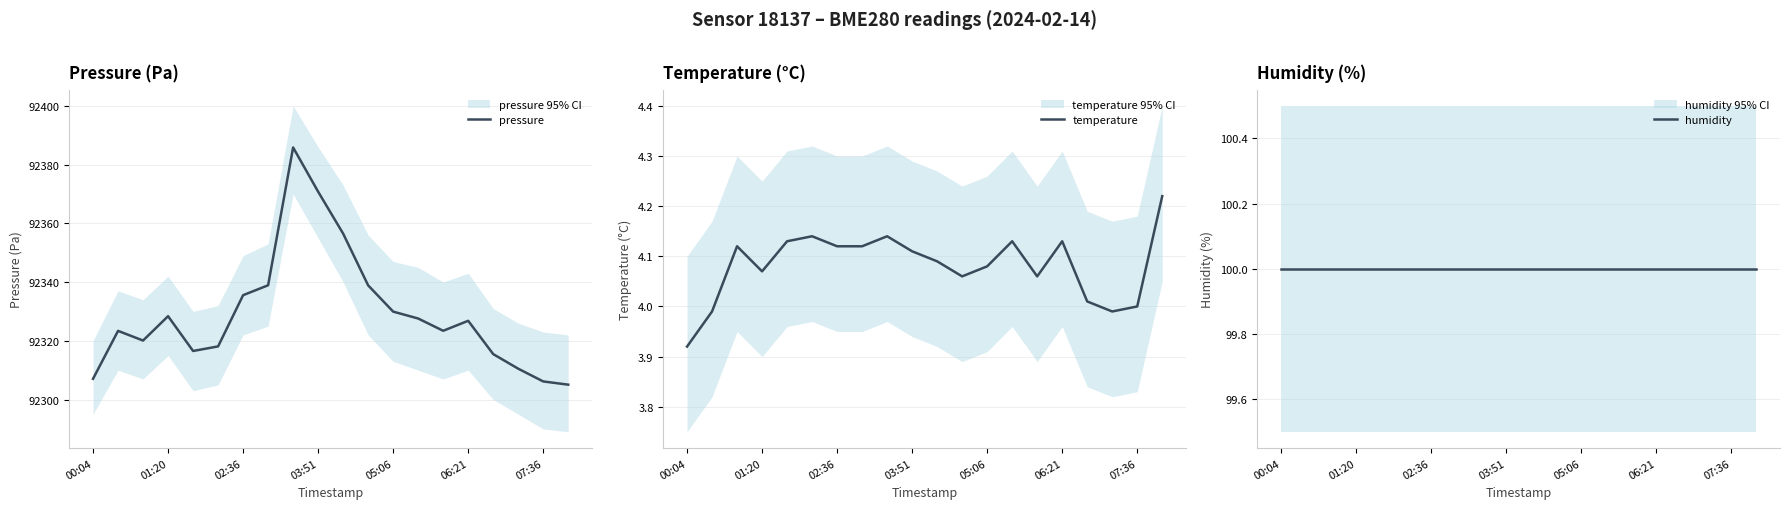

What is the maximum value for pressure?

92385.8